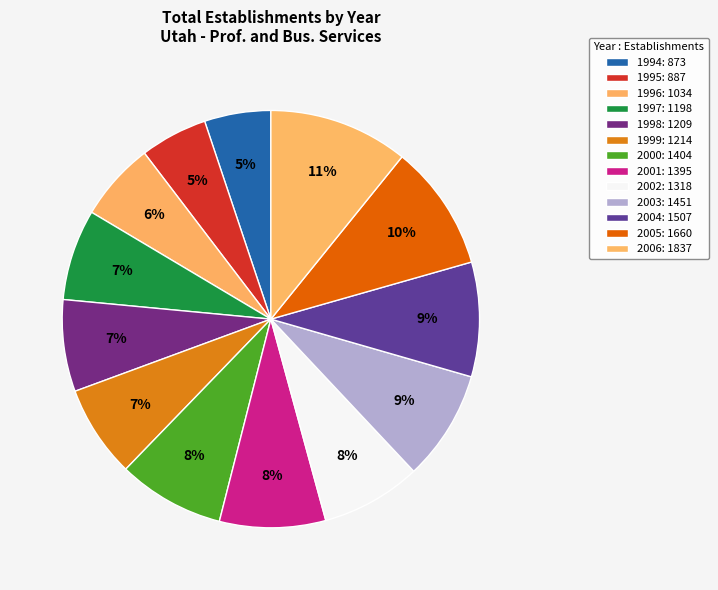

Rank the categories by value from highest to lowest.

2006, 2005, 2004, 2003, 2000, 2001, 2002, 1999, 1998, 1997, 1996, 1995, 1994